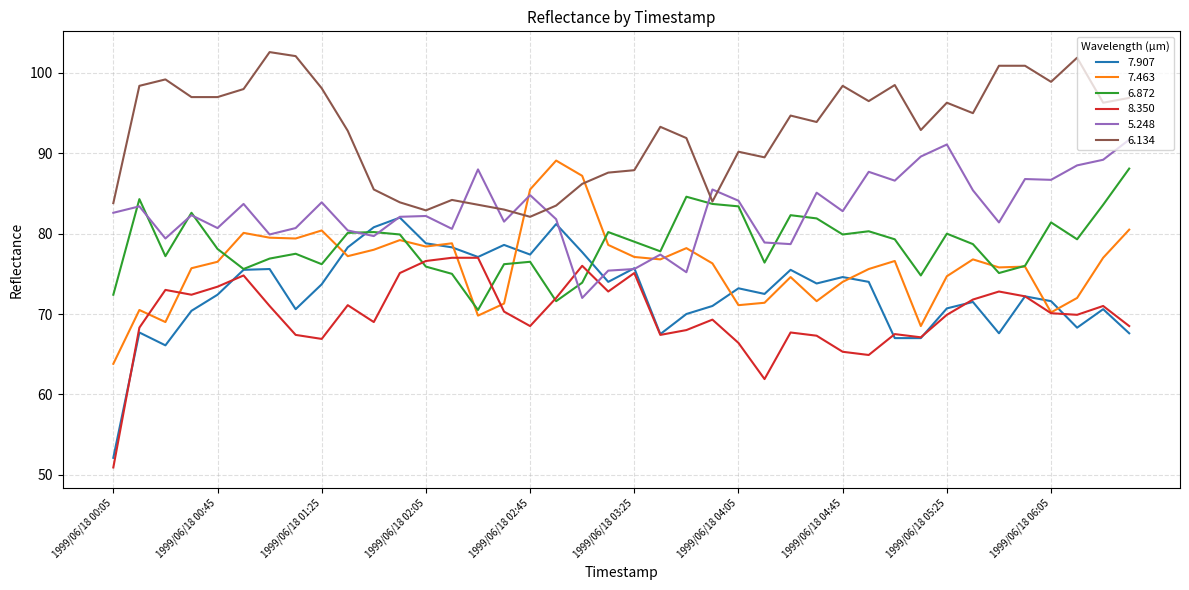

What is the lowest value of the 8.350 series?

50.9